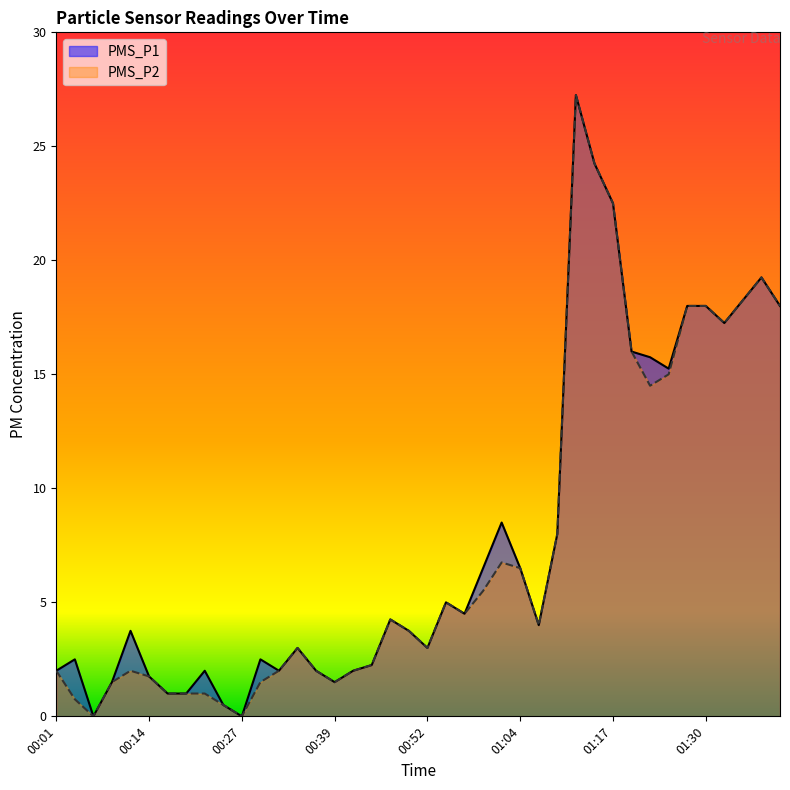

List the series in order of their peak value, highest first.

PMS_P1, PMS_P2